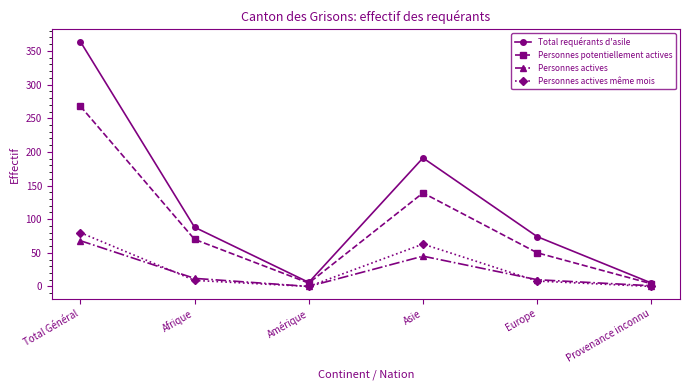

What position from the left is Amérique?

3